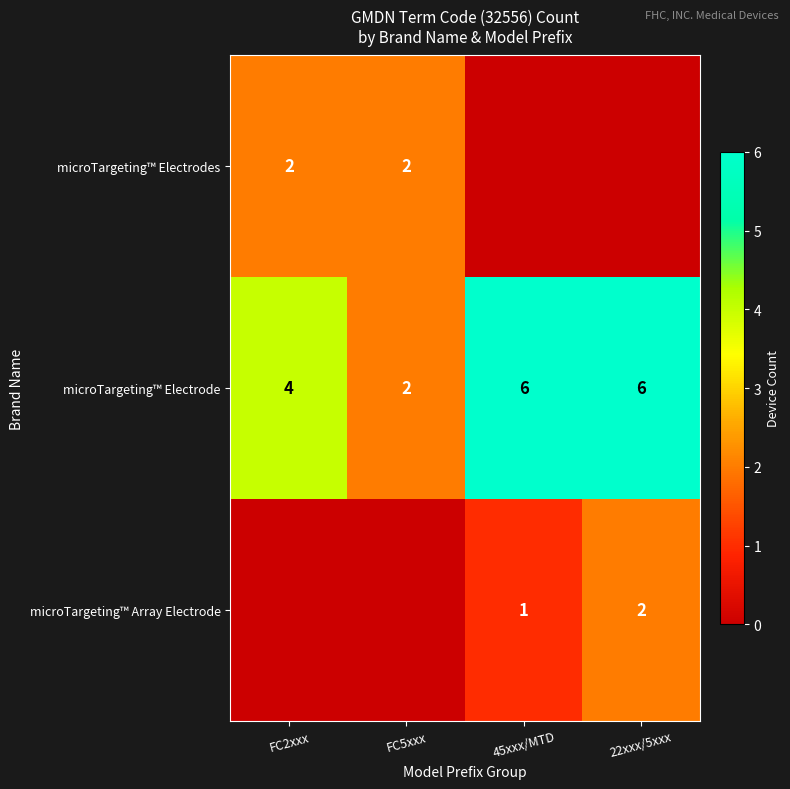

Which label corresponds to the largest value in the chart?

45xxx/MTD